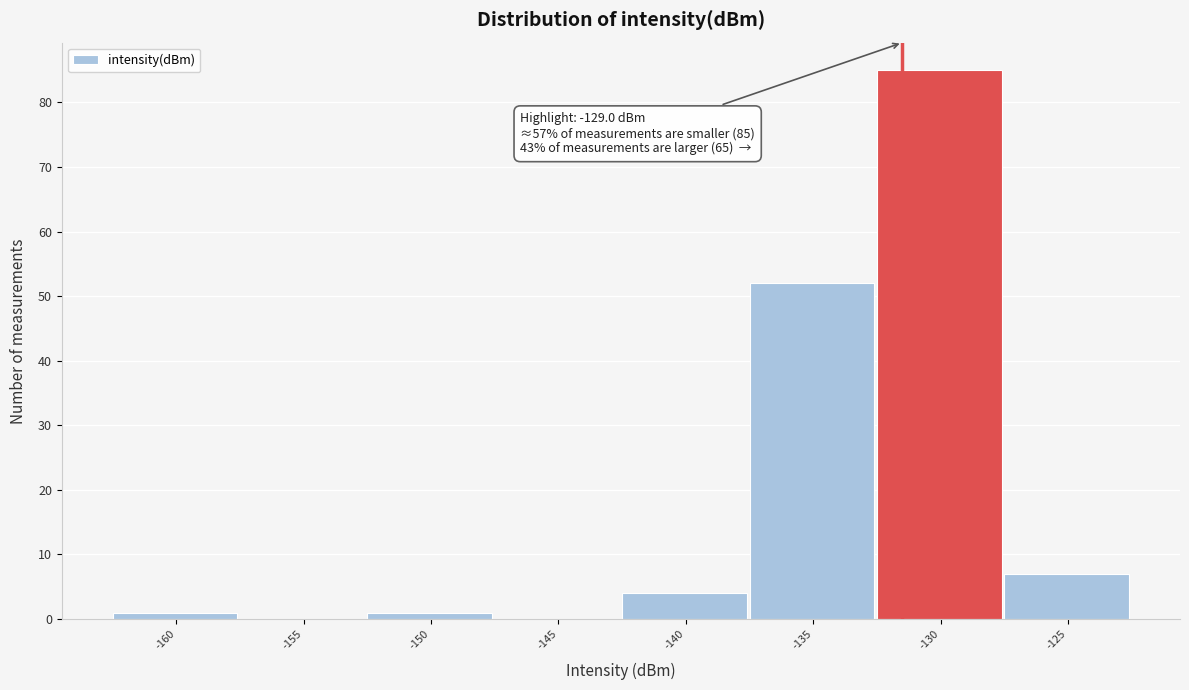

Reading left to right, extract all data points from this chart.

-160=1	-155=0	-150=1	-145=0	-140=4	-135=52	-130=85	-125=7